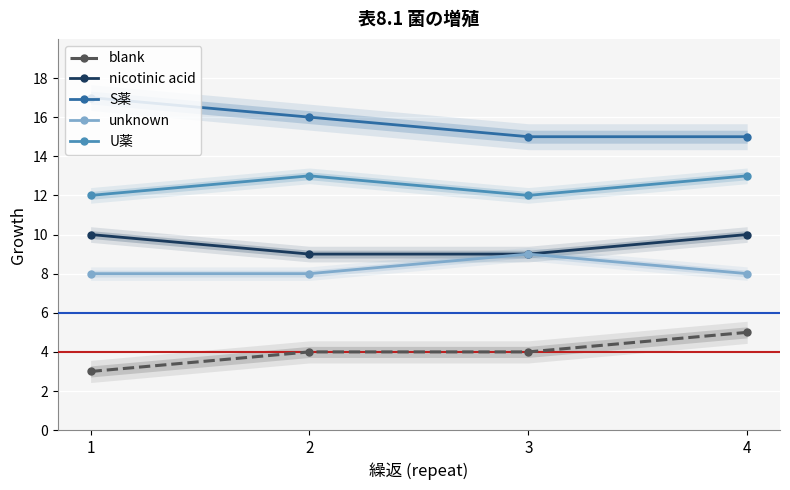

Between 3 and 4, which series saw the biggest shift?

blank